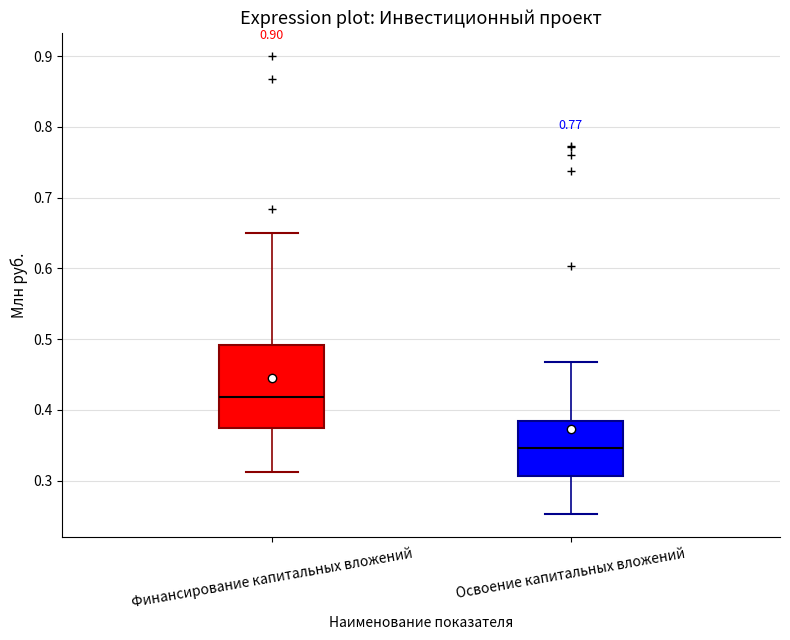

Which box's median line is the lowest?

Освоение капитальных вложений